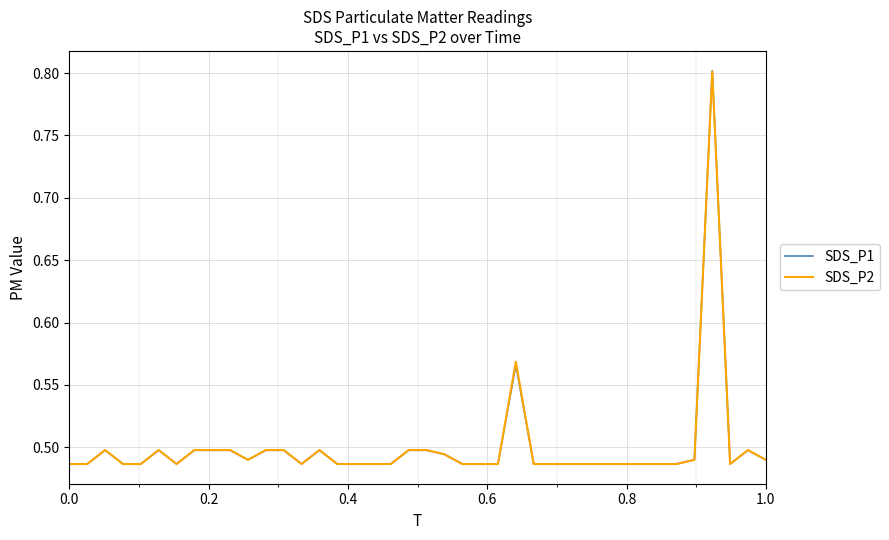

Which series has the largest range (max minus min)?

SDS_P1